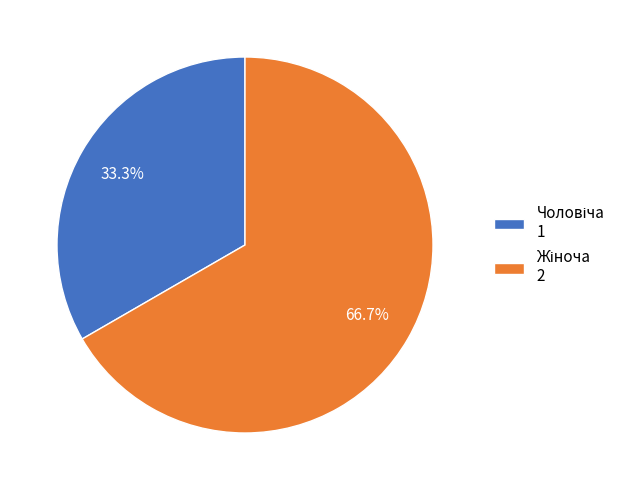

Does any single category account for the majority?

Yes